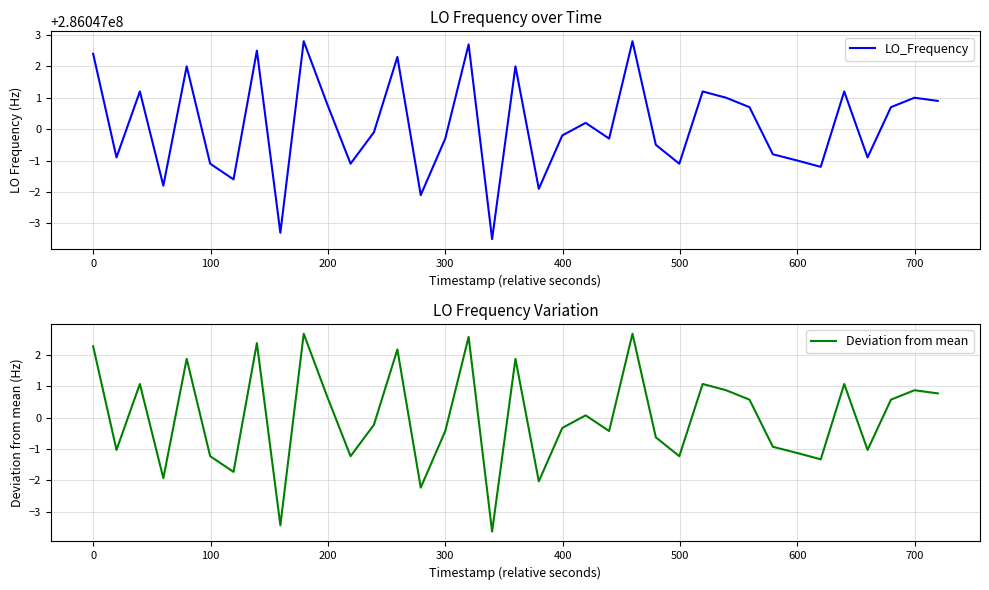

What is the smallest value displayed?

-3.6